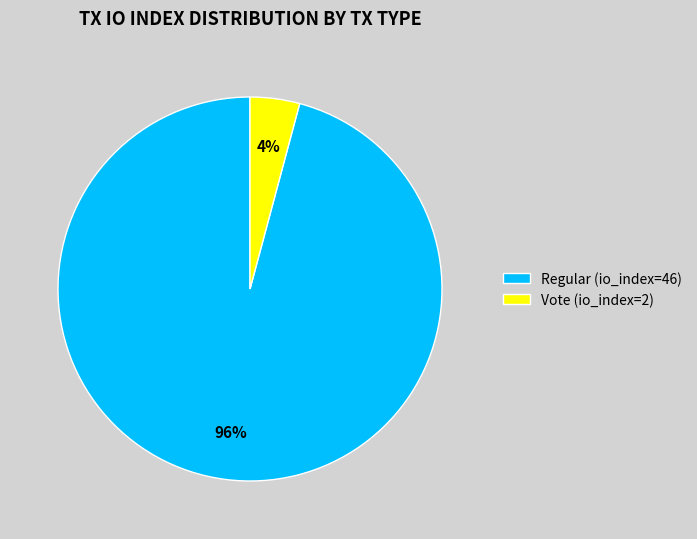

Is there a majority slice in this chart?

Yes